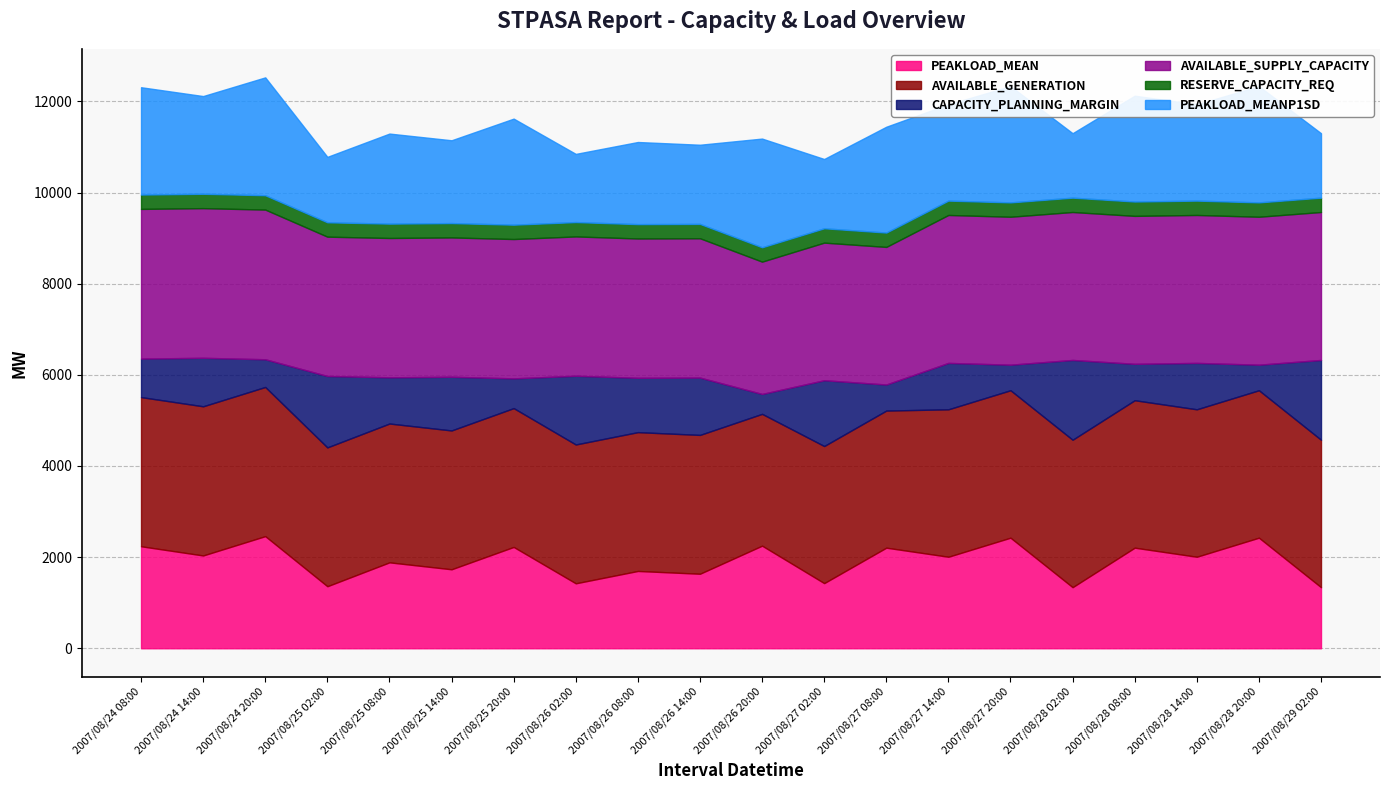

What is the sum of all PEAKLOAD_MEAN values?

38334